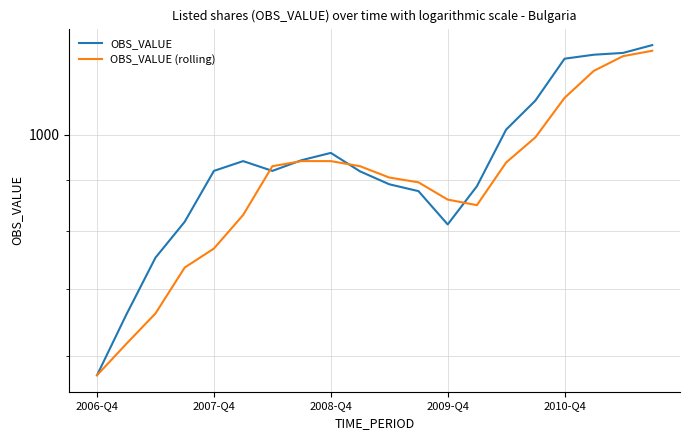

Where is OBS_VALUE (rolling) nearest to the value 894?

11